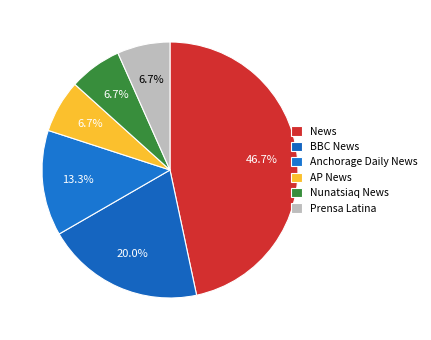

The BBC News slice represents 10% of the pie. True or false?

False